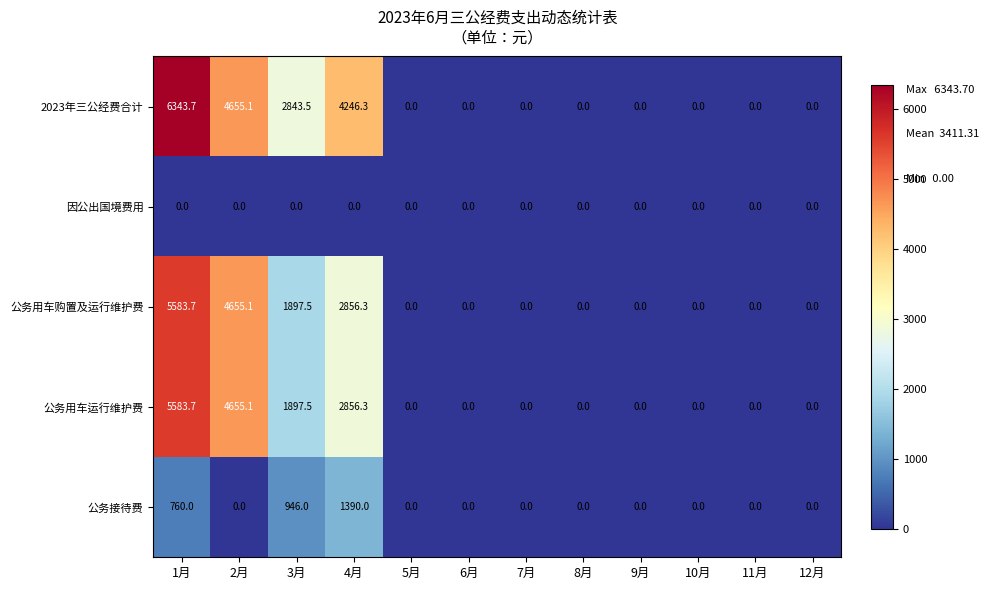

Is it true that 公务用车购置及运行维护费 equals 3090.8 at 3月?

False